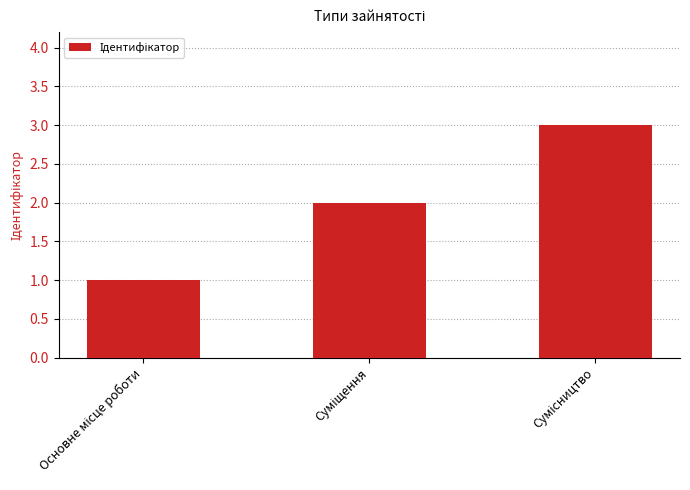

What is the smallest value displayed?

1